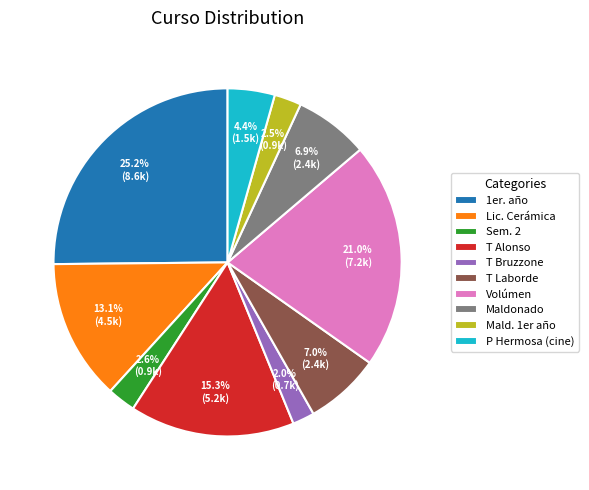

Which has a higher value, Maldonado or T Alonso?

T Alonso